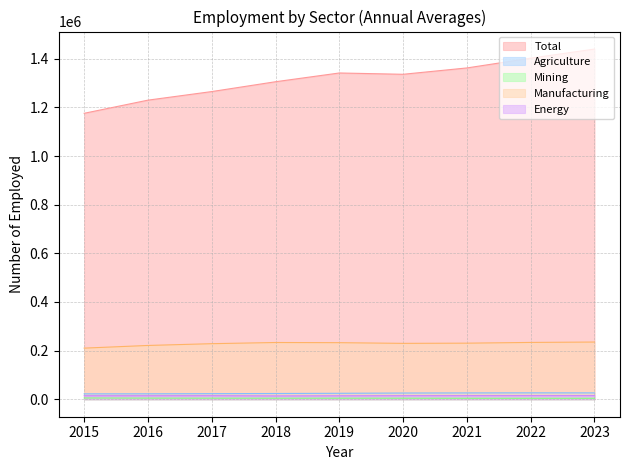

What is the average value of the Energy series?

14210